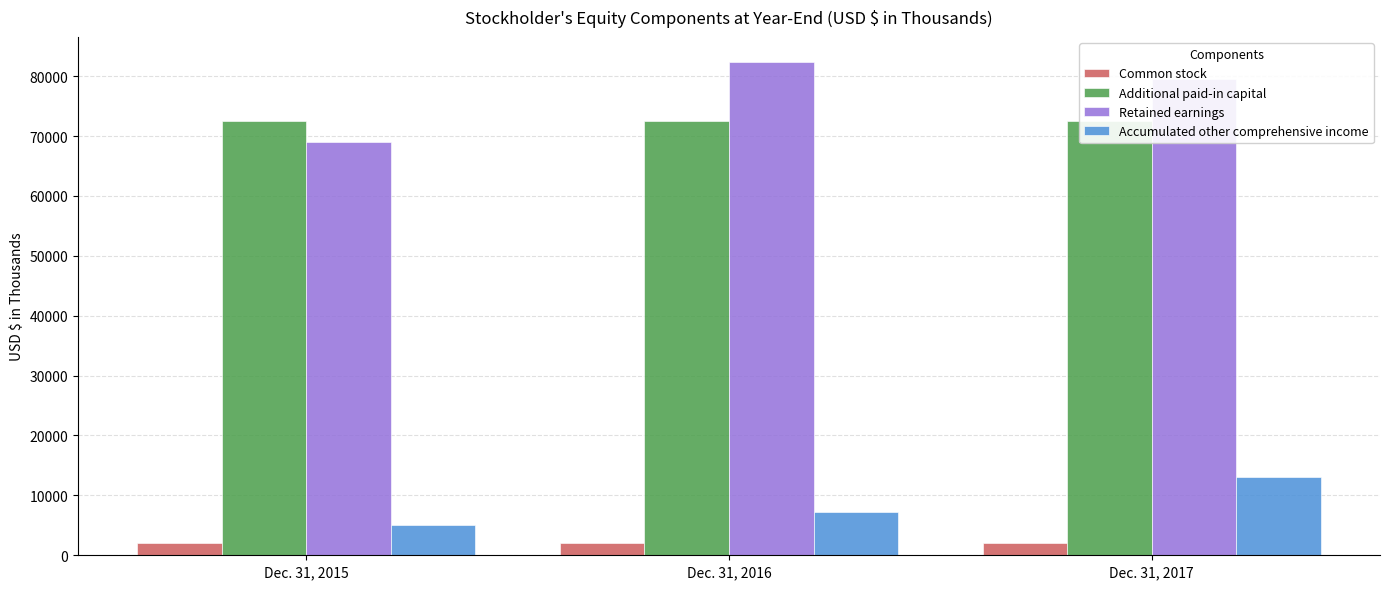

Which series changed the most between Dec. 31, 2015 and Dec. 31, 2017?

Retained earnings